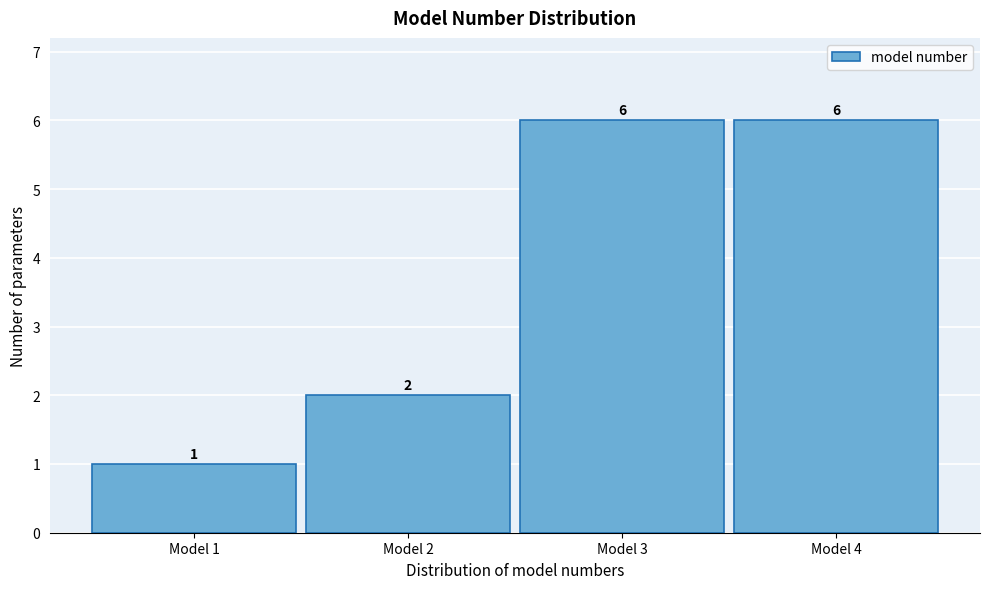

Reading left to right, list every bar in this chart as the range it spans on the x-axis followed by its height.

0.5 to 1.5: 1
1.5 to 2.5: 2
2.5 to 3.5: 6
3.5 to 4.5: 6